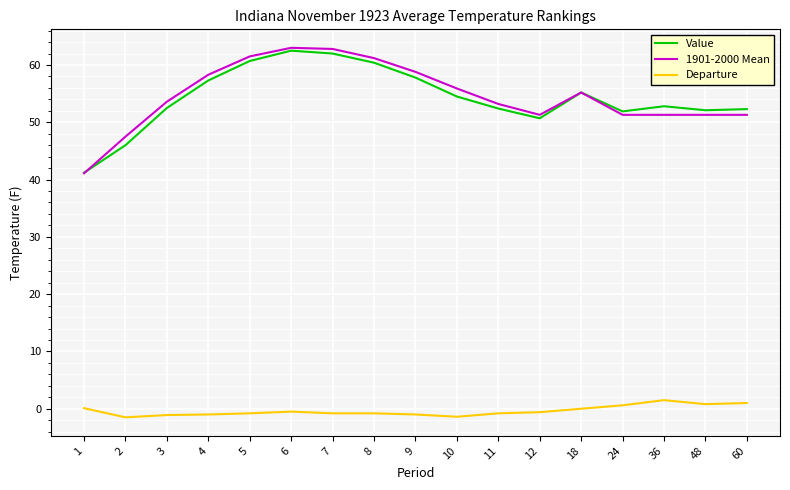

What is the minimum value shown in the chart?

-1.5